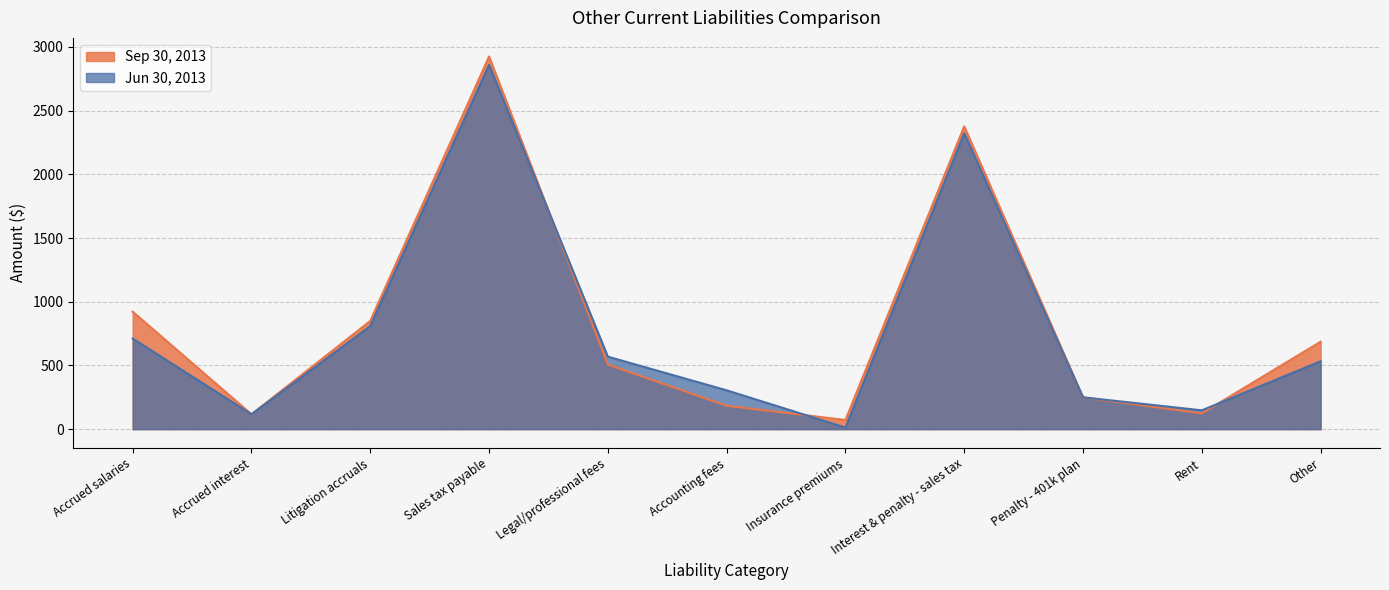

True or false: Jun 30, 2013 and Sep 30, 2013 cross at least once.

True